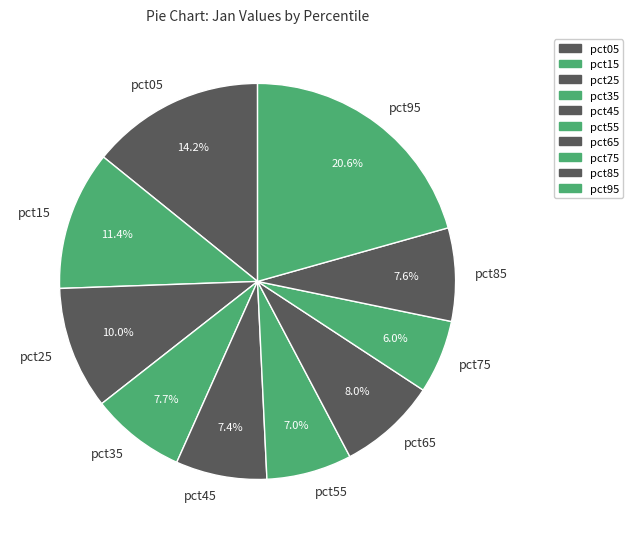

How many slices are in this pie chart?

10